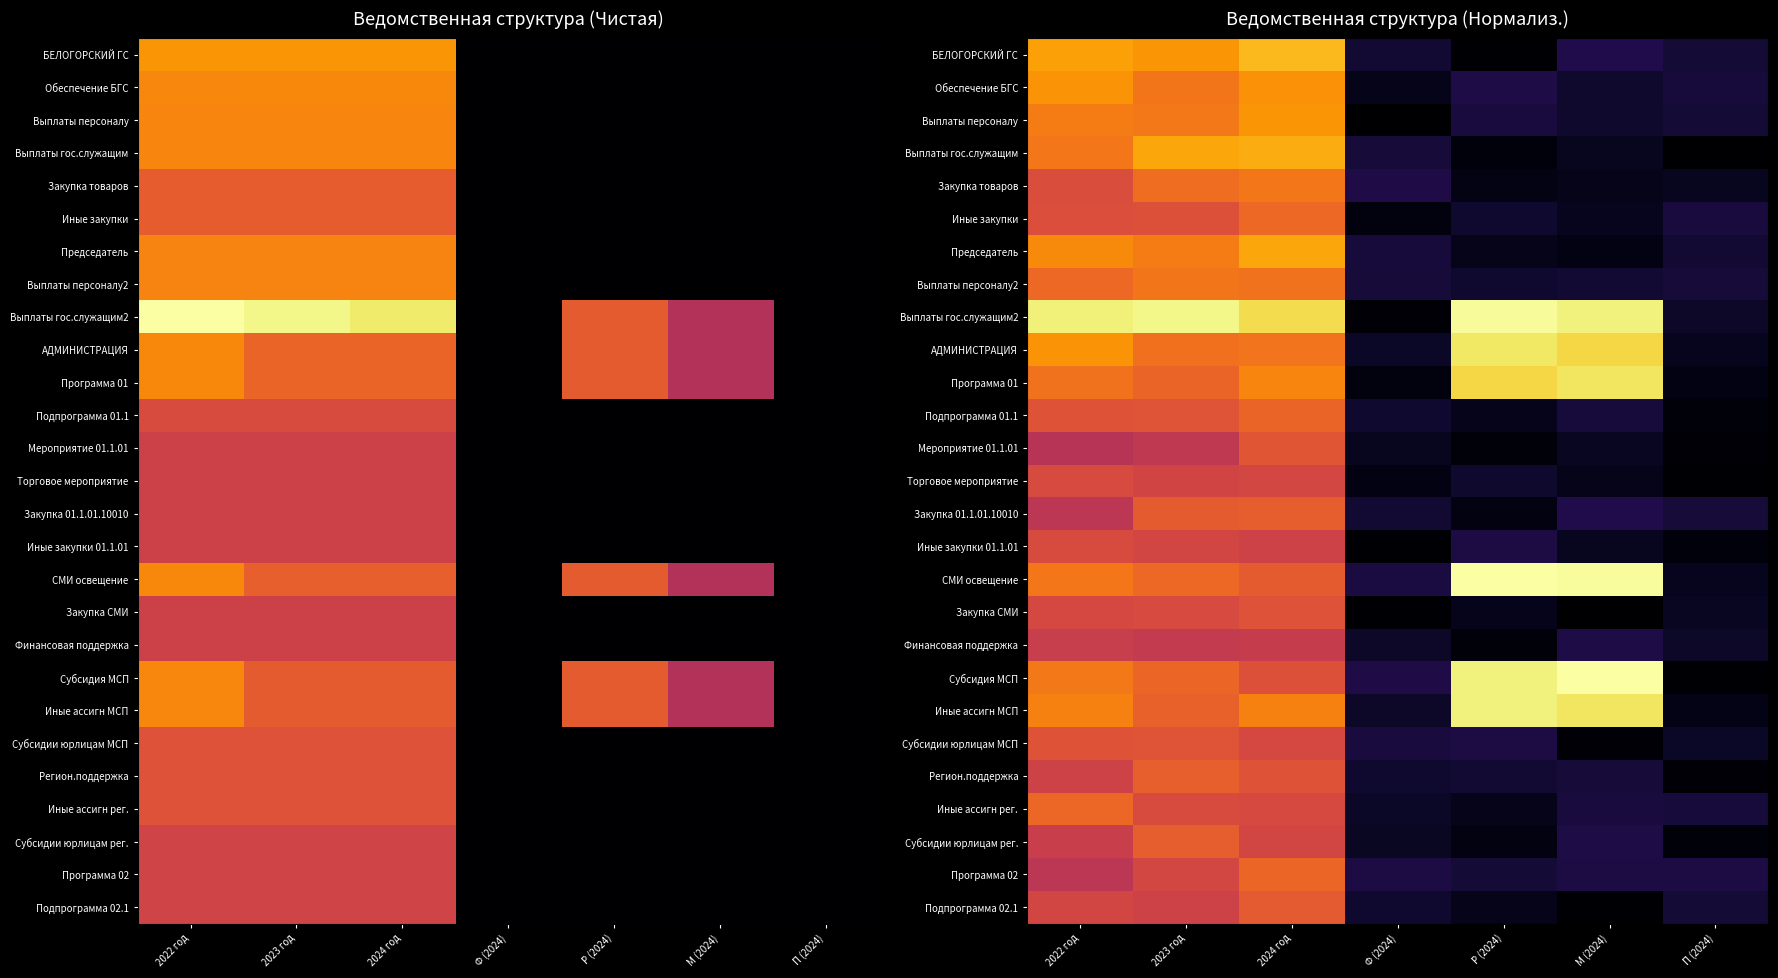

Between 2024 год and 2022 год, which is larger?

2024 год